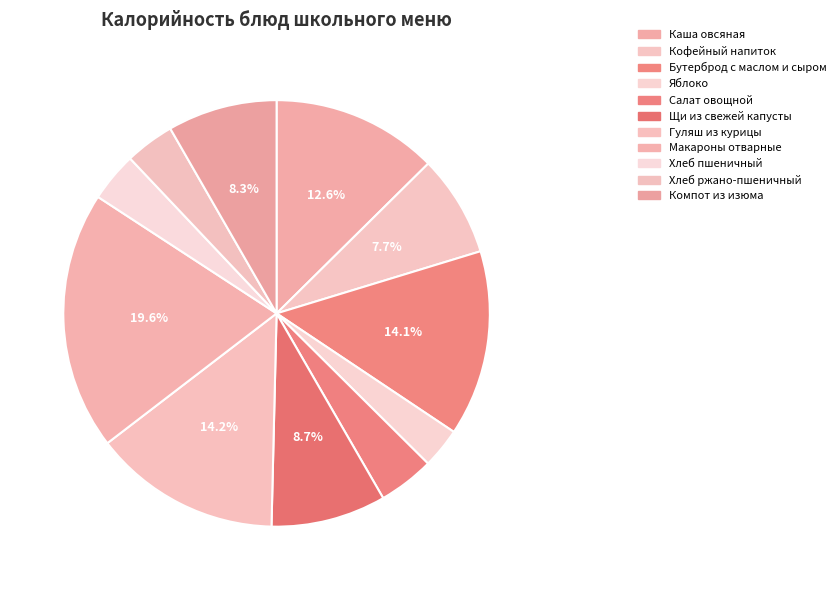

Approximately how many times larger is the value at Кофейный напиток compared to Бутерброд с маслом и сыром?

0.5